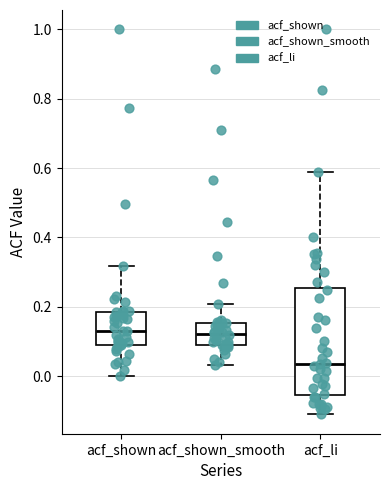

Reading left to right, read every box against the y-axis: the position of its median line, the range the box covers, and the ends of its whiskers. The values are not printed on the chart, so give them approximately, as read against the axis.

acf_shown: median 0.14, box 0.08 to 0.18, whiskers 0.00 to 0.32
acf_shown_smooth: median 0.12, box 0.10 to 0.16, whiskers 0.04 to 0.20
acf_li: median 0.04, box -0.06 to 0.26, whiskers -0.10 to 0.58